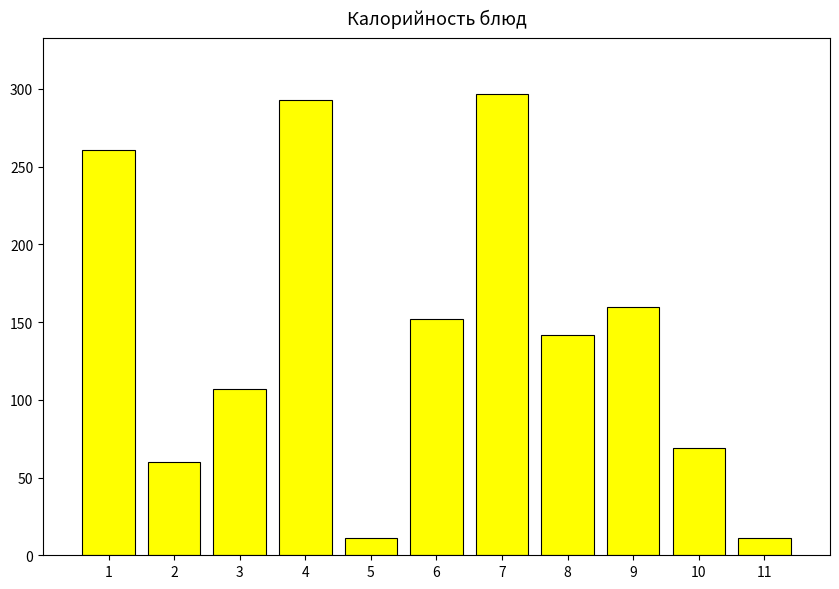

What is the greatest value displayed?

297